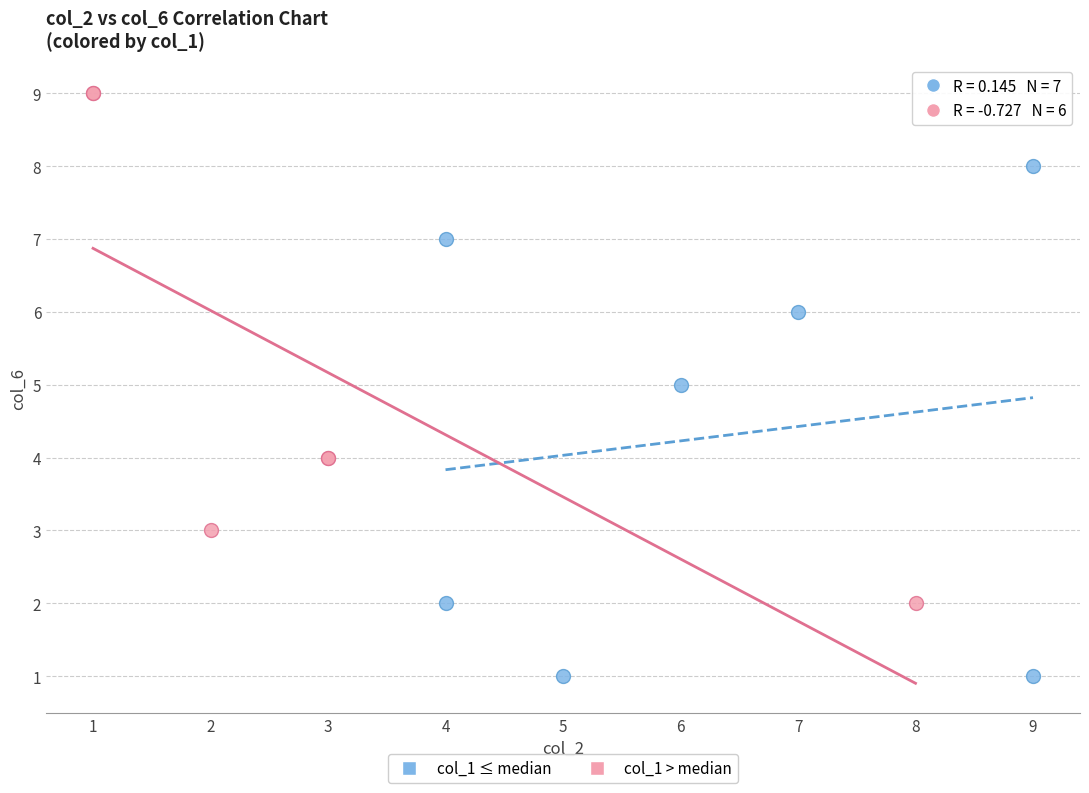

Which series reaches the maximum Y coordinate?

col_1 > median